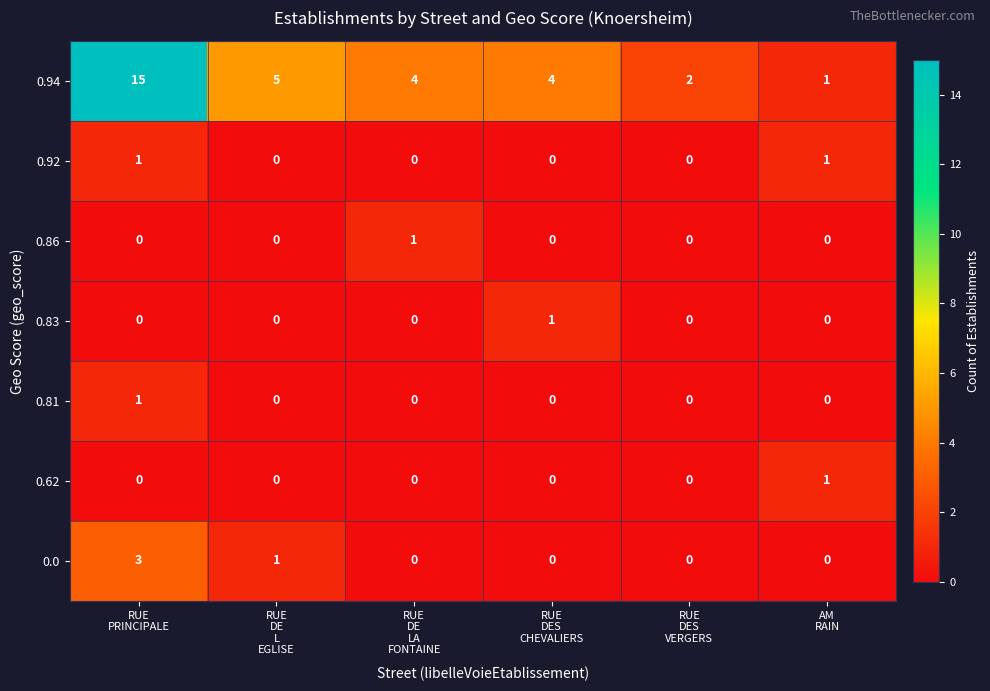

At which category is the sum across all series the highest?

RUE
PRINCIPALE